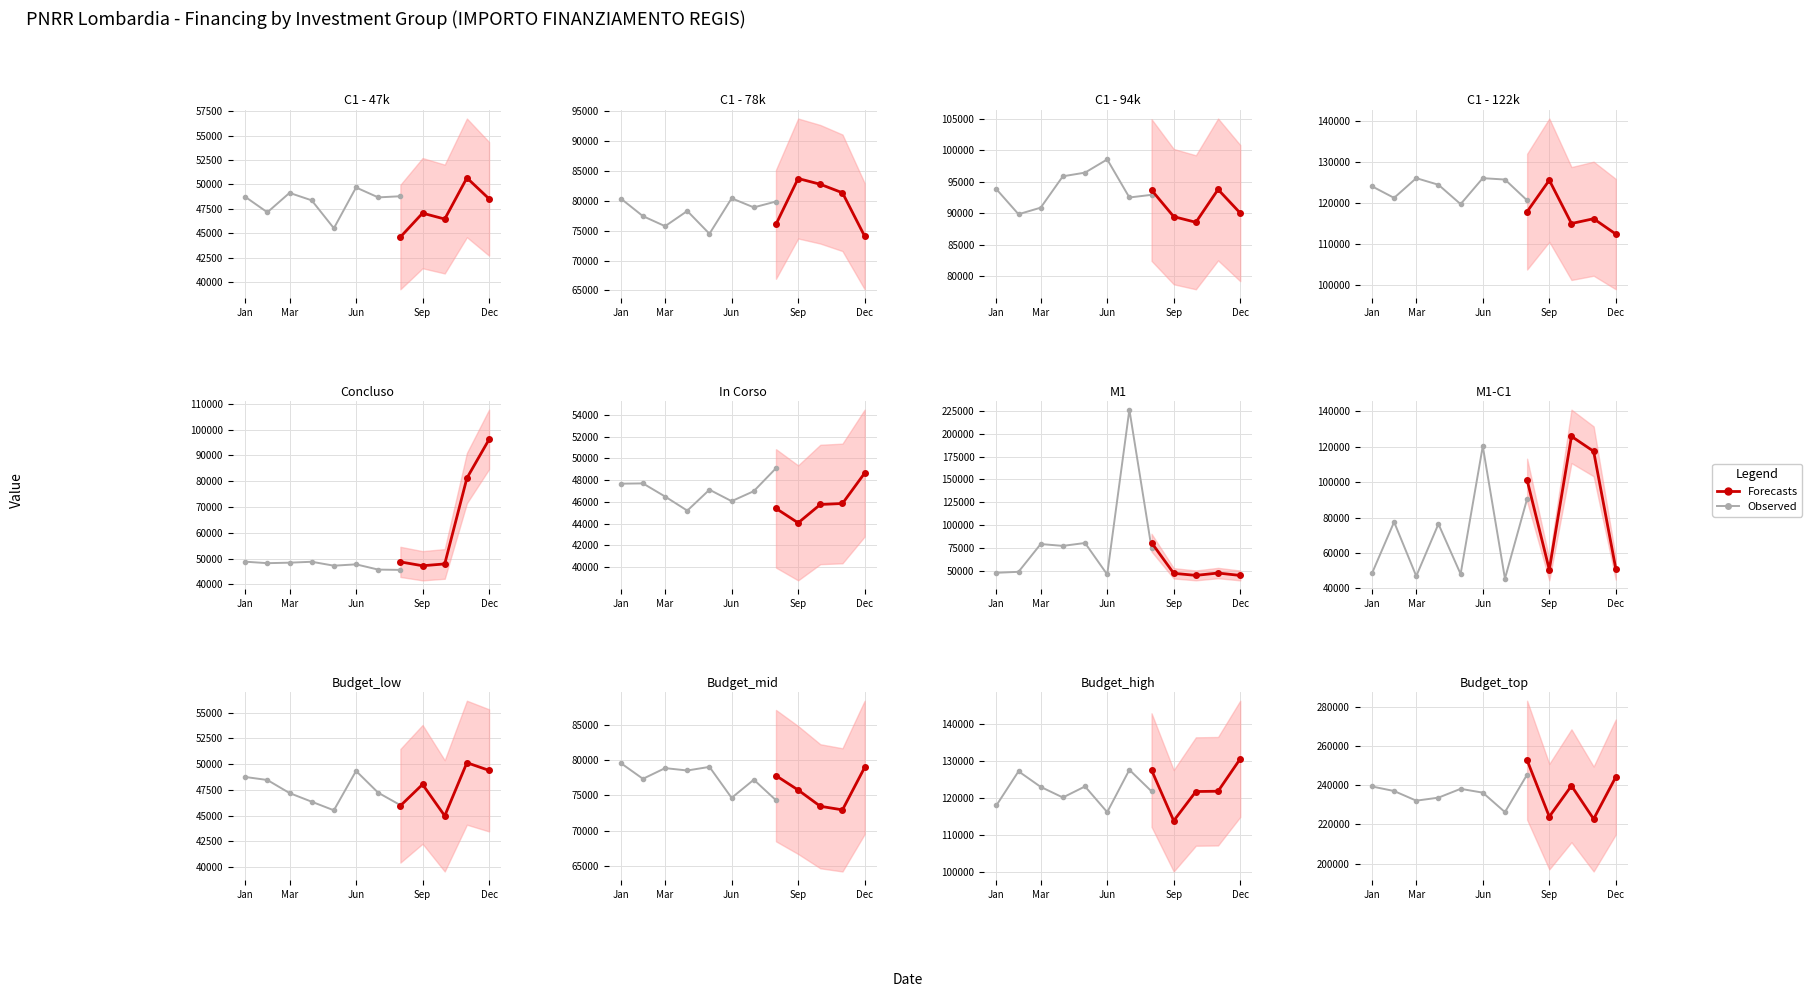

Is it true that Fascia C equals 9584.0 at 32?

False